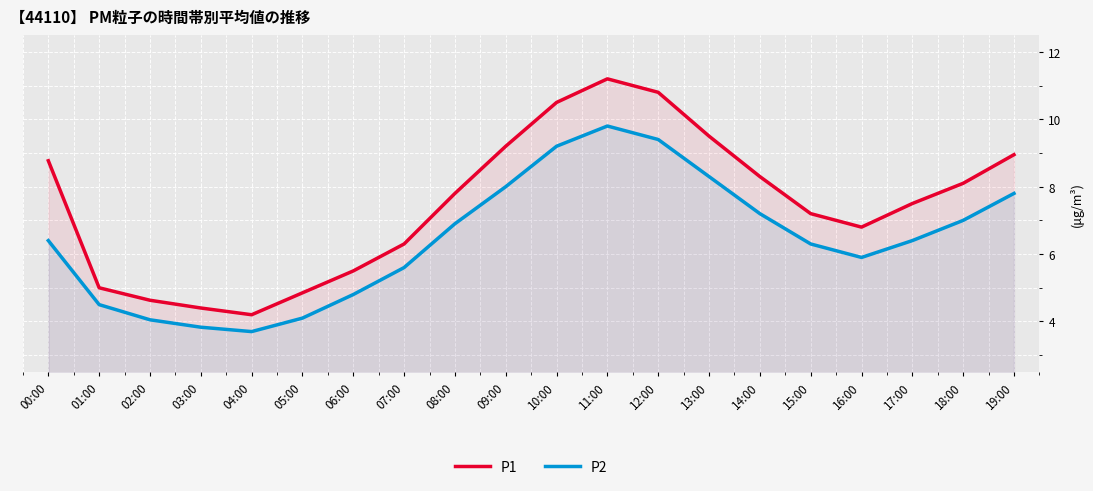

Reading left to right, list all the values displayed in this chart.

P1: 00:00=8.8	01:00=5.0	02:00=4.6	03:00=4.4	04:00=4.2	05:00=4.8	06:00=5.5	07:00=6.3	08:00=7.8	09:00=9.2	10:00=10.5	11:00=11.2	12:00=10.8	13:00=9.5	14:00=8.3	15:00=7.2	16:00=6.8	17:00=7.5	18:00=8.1	19:00=8.9
P2: 00:00=6.4	01:00=4.5	02:00=4.0	03:00=3.8	04:00=3.7	05:00=4.1	06:00=4.8	07:00=5.6	08:00=6.9	09:00=8.0	10:00=9.2	11:00=9.8	12:00=9.4	13:00=8.3	14:00=7.2	15:00=6.3	16:00=5.9	17:00=6.4	18:00=7.0	19:00=7.8